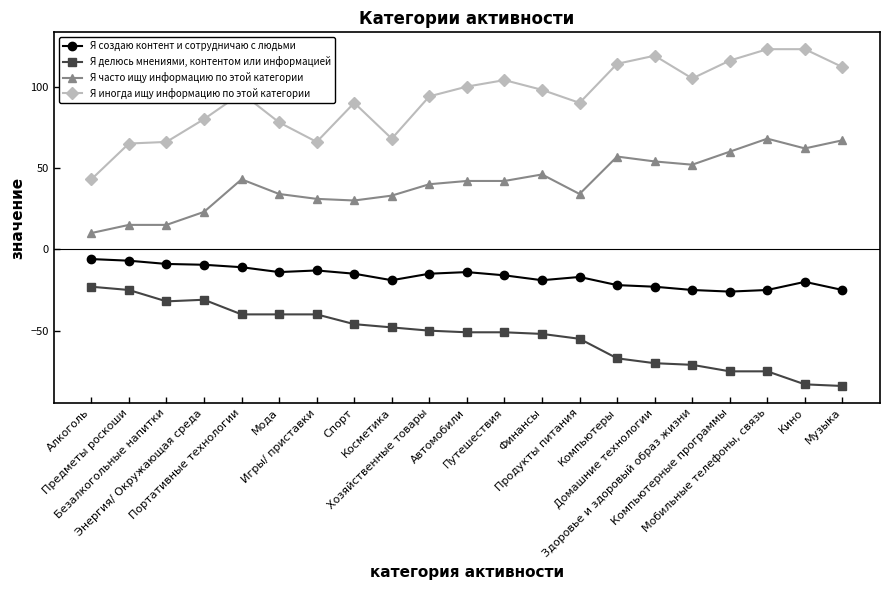

What is the difference between the maximum and minimum values in the Я иногда ищу информацию по этой категории series?

80.0